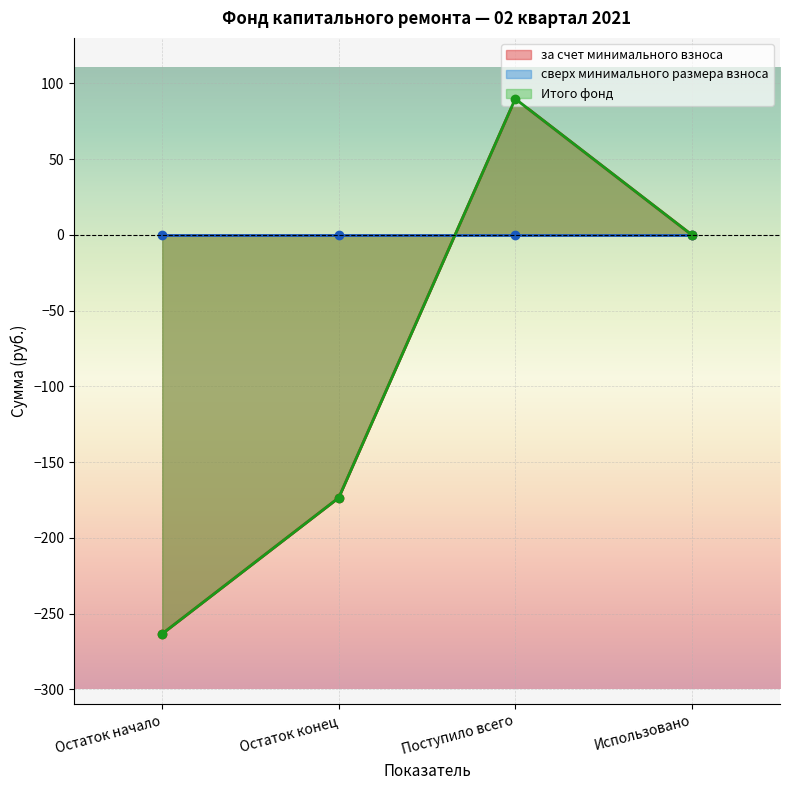

What is the sum of the за счет минимального взноса values at Использовано and Остаток начало?

-263.3